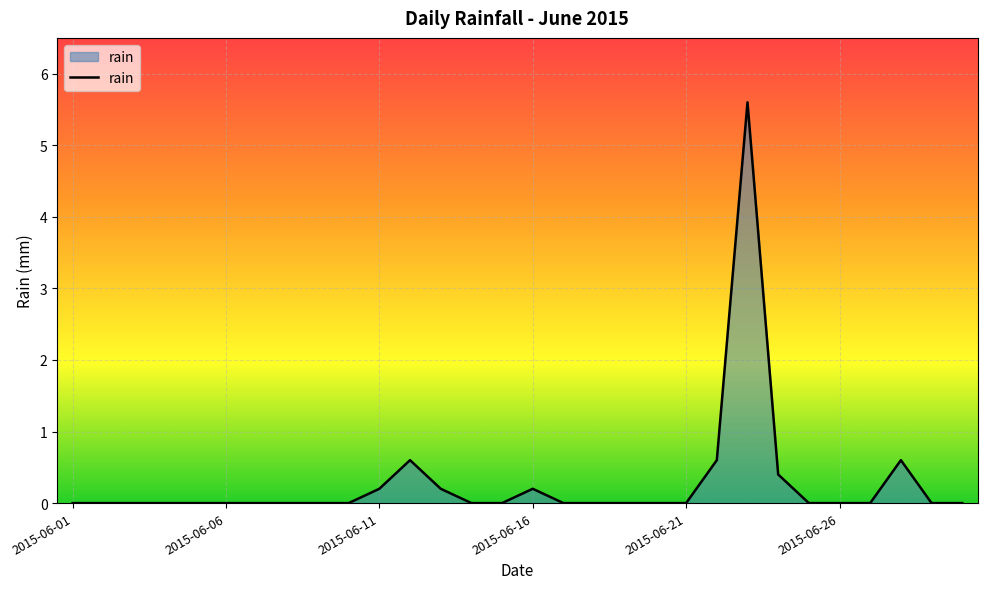

Count the number of data series in this chart.

1